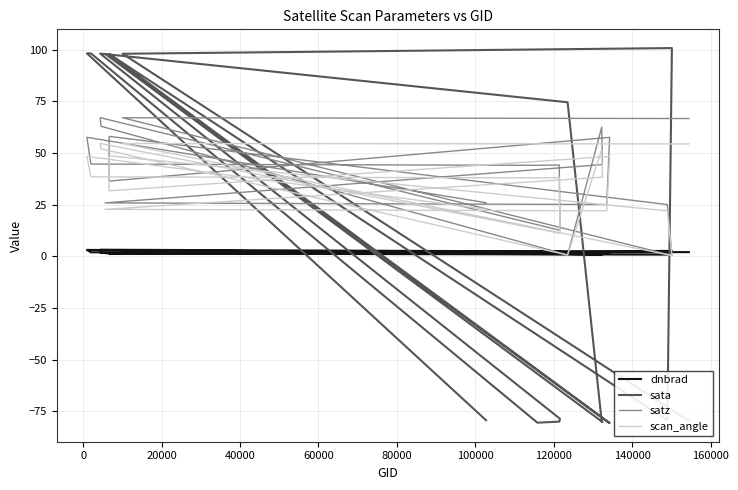

What is the minimum value for satz?

0.4